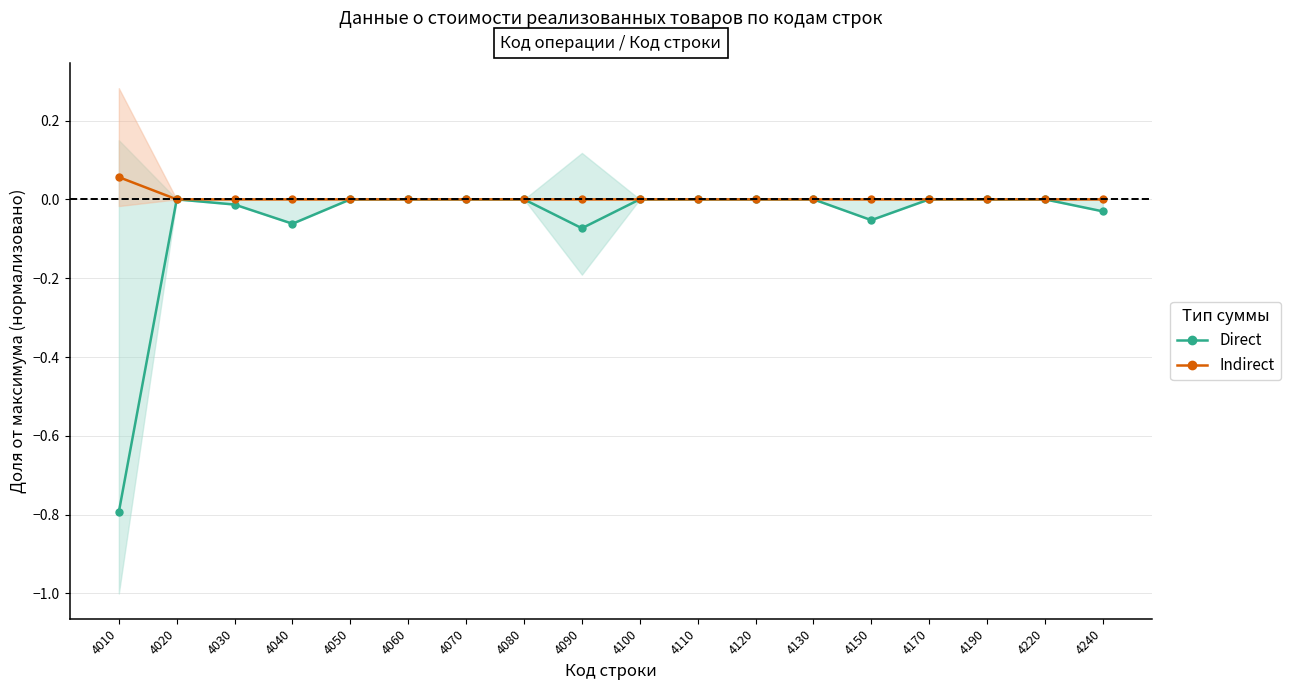

The Indirect series shows 0.0 at 4020. True or false?

True